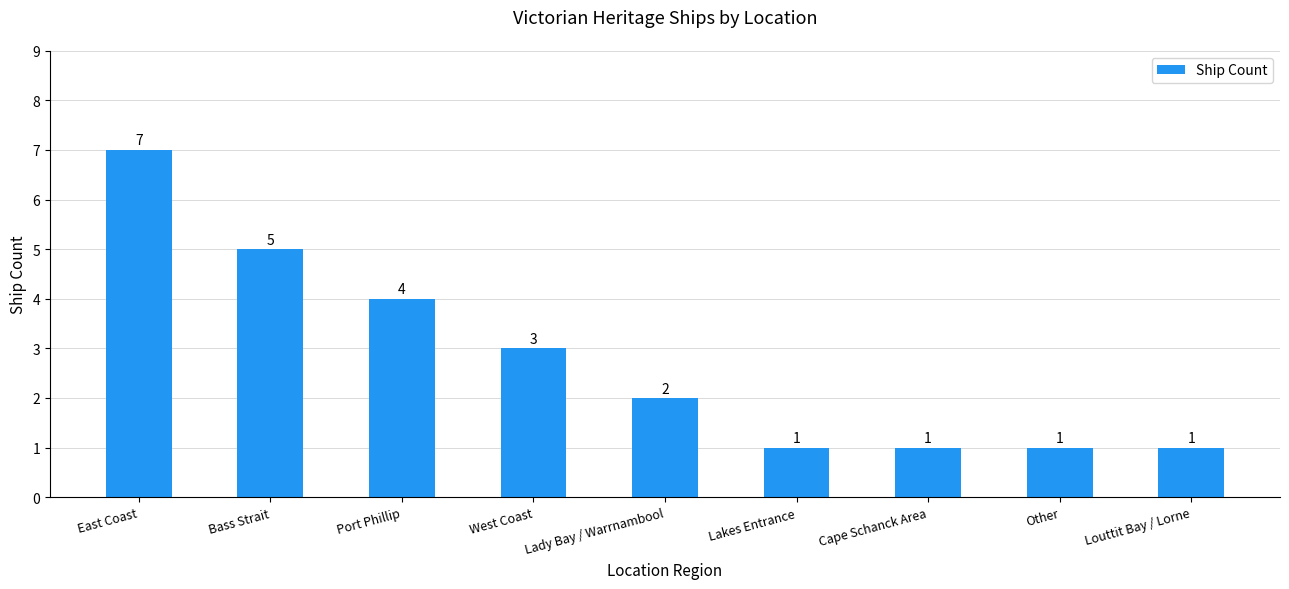

What value does the data have at Other?

1